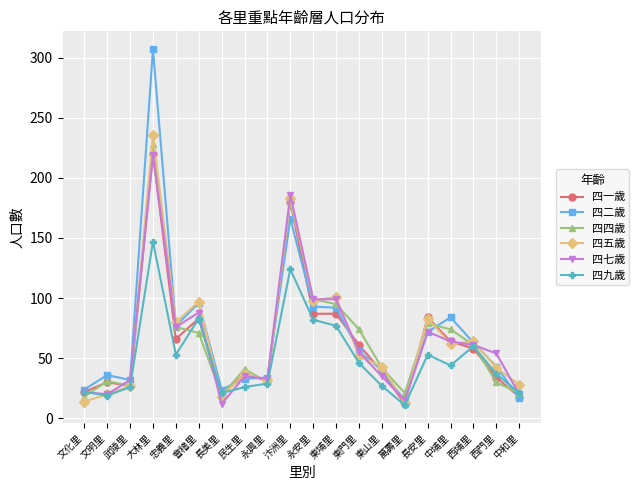

What position from the right is 會稽里?

15